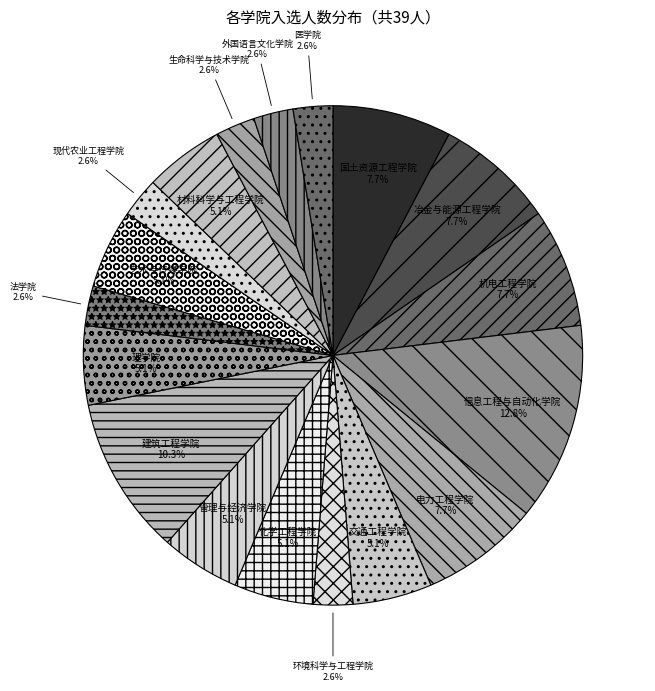

How many slices are in this pie chart?

18